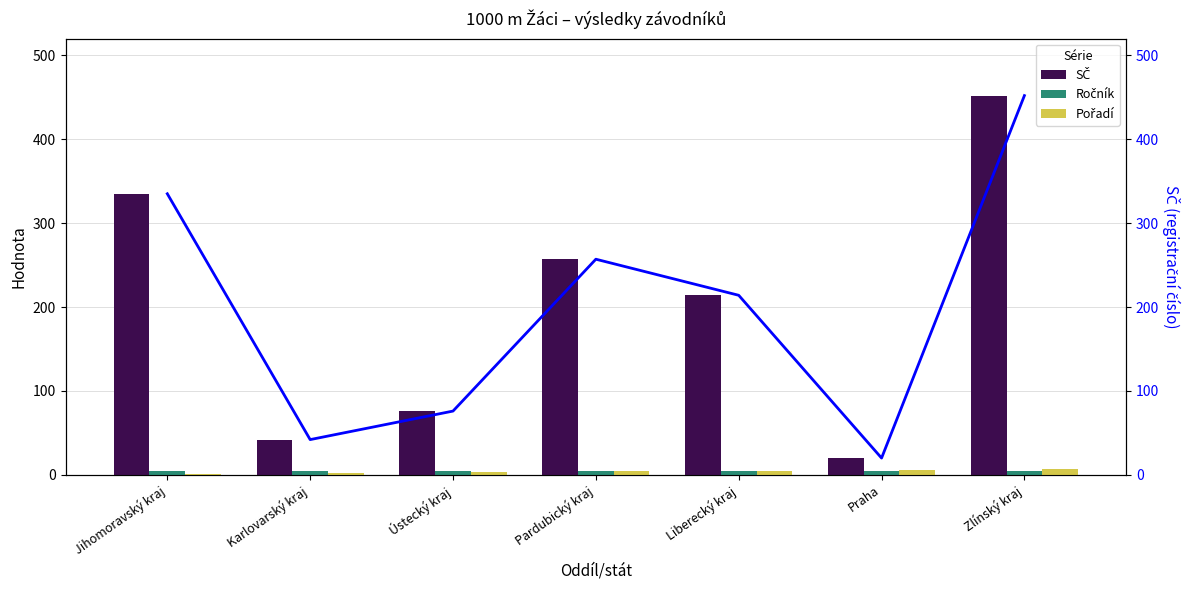

Does the chart contain any negative values?

No